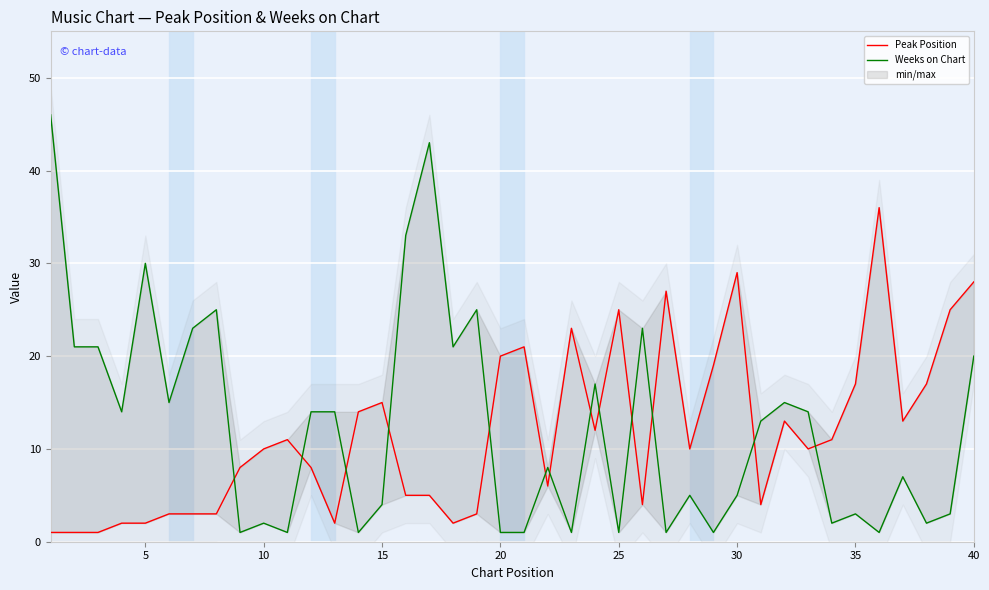

How many distinct data groups are displayed?

2